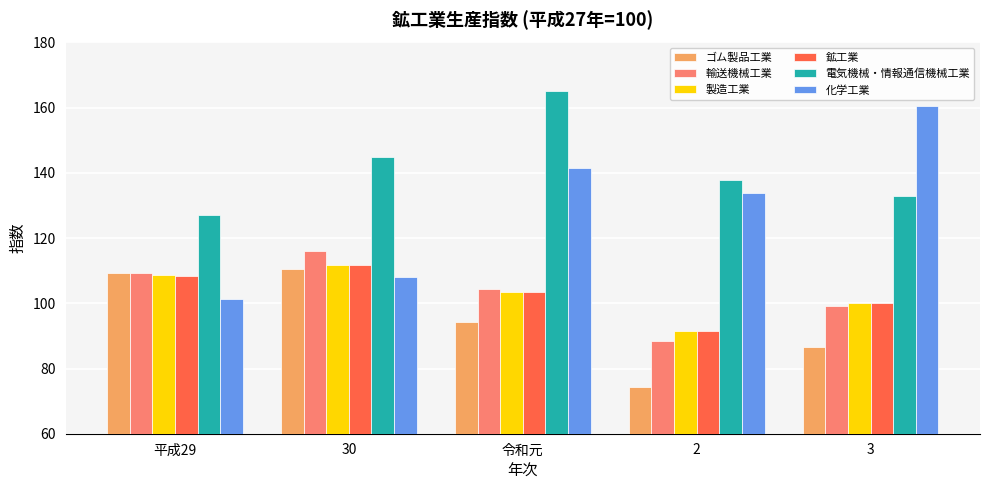

Which category has the lowest value across all series?

2